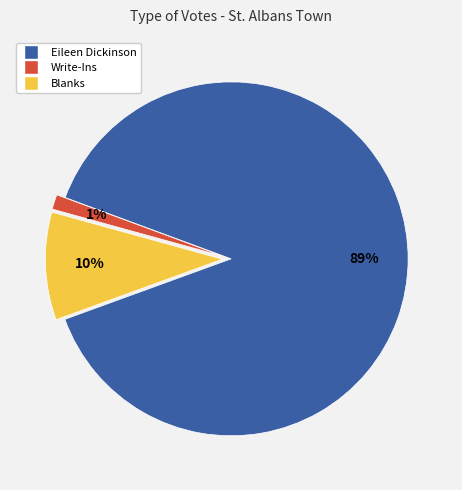

Which slice is the smallest?

Write-Ins